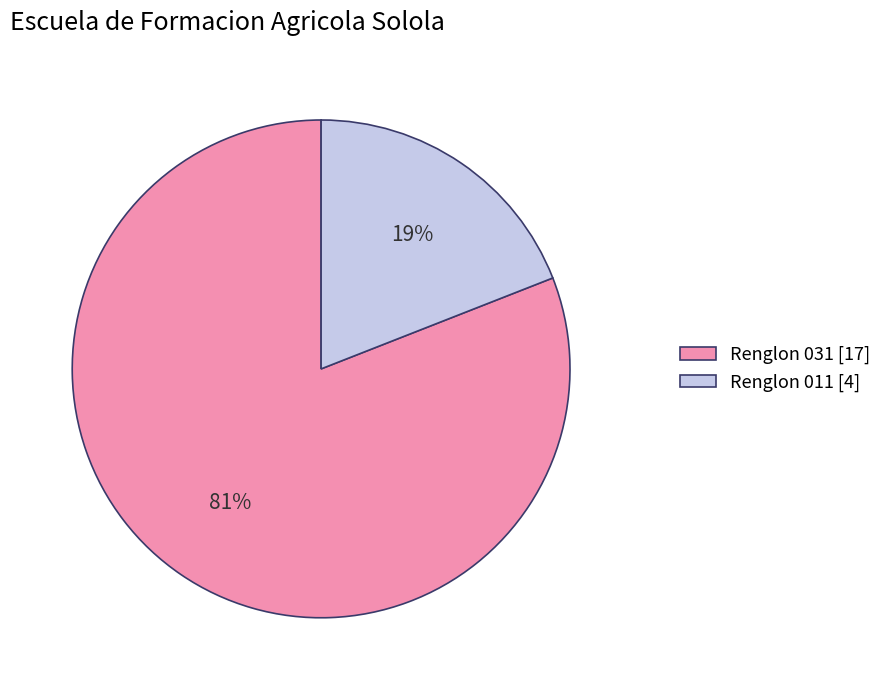

Is it true that Renglon 031 is 67% of the pie?

False